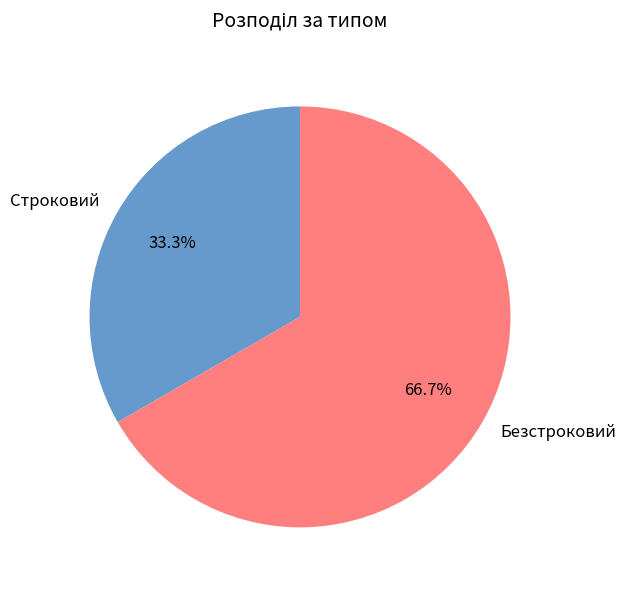

Which category has the biggest portion of the pie?

Безстроковий